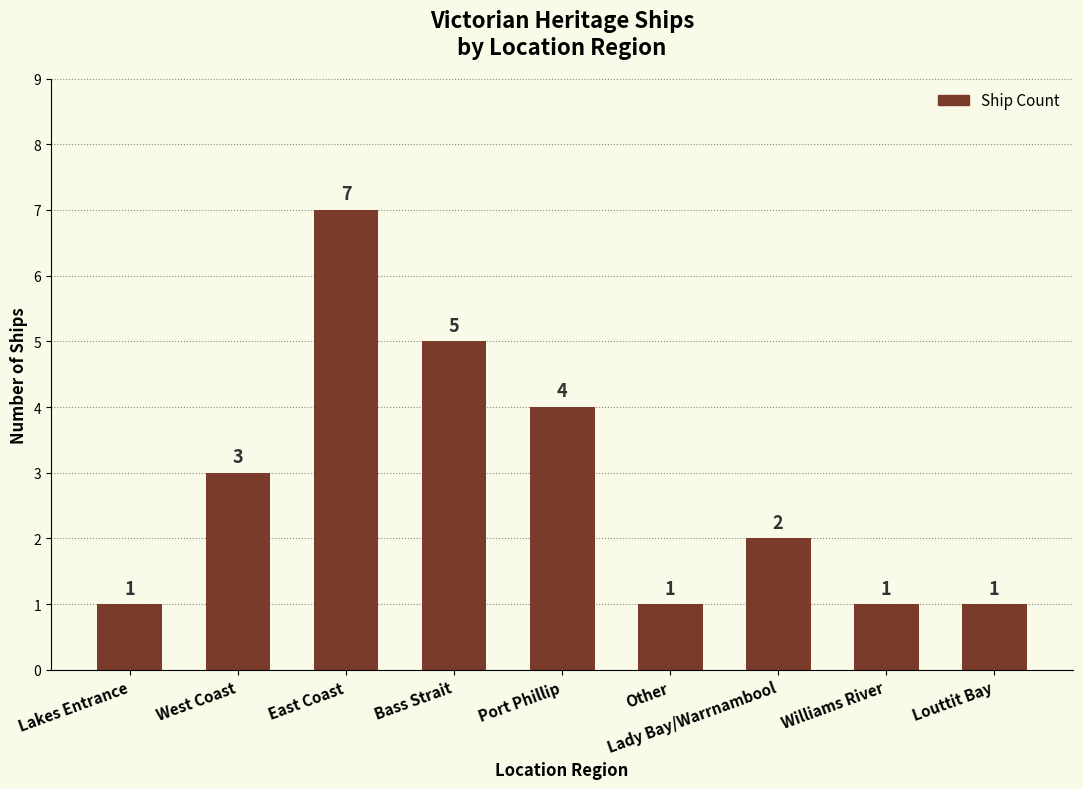

What is the difference between the maximum and minimum values?

6